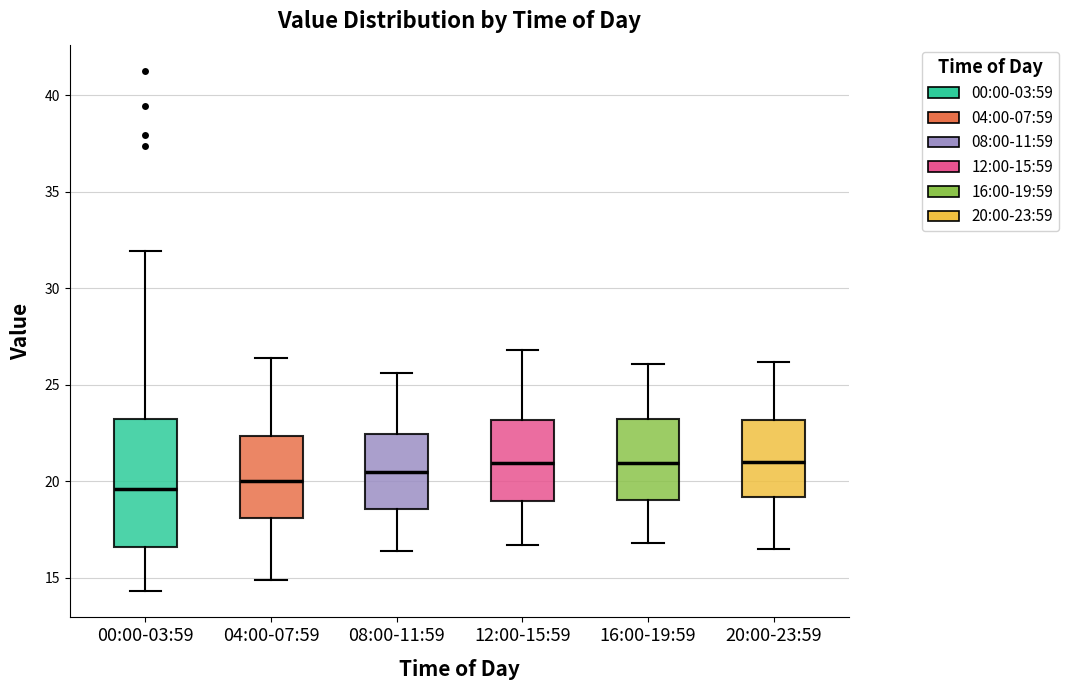

Comparing the boxes themselves (not the whiskers), which one is the tallest?

00:00-03:59